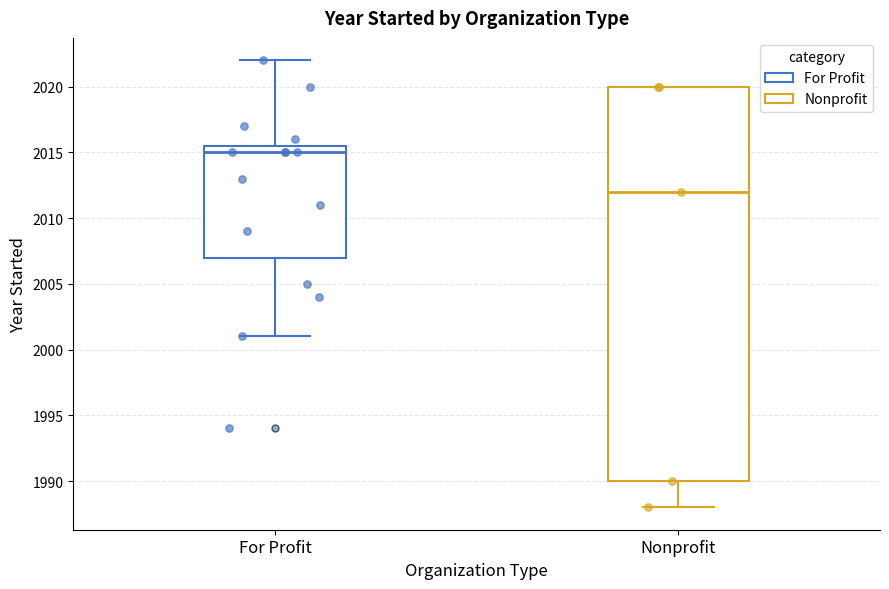

Reading left to right, transcribe this box plot: for each box, give where its median line is, the range the box spans, and where its two whiskers end, as read against the y-axis. The values are not printed on the chart, so give them approximately, as read against the axis.

For Profit: median 2015.0, box 2007.0 to 2015.5, whiskers 2001.0 to 2022.0
Nonprofit: median 2012.0, box 1990.0 to 2020.0, whiskers 1988.0 to 2020.0